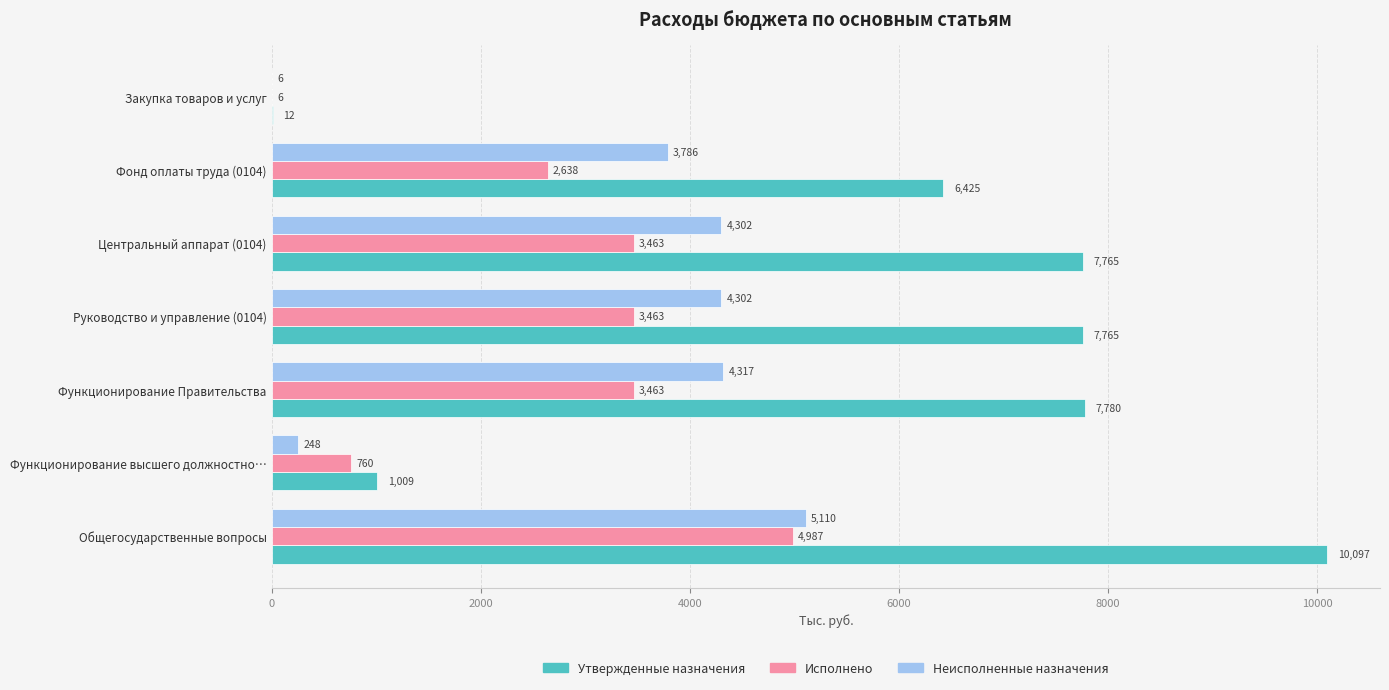

The value of Неисполненные назначения at Функционирование Правительства is 6949.6. True or false?

False